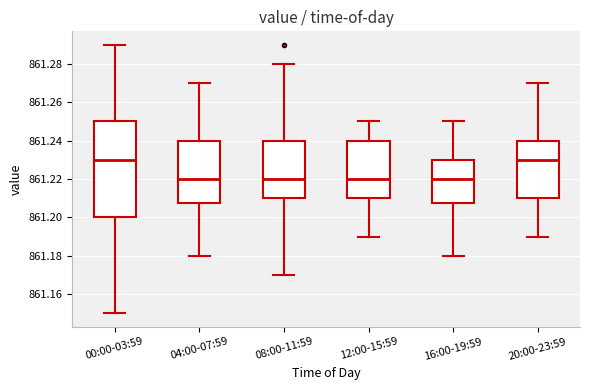

Reading left to right, read every box against the y-axis: the position of its median line, the range the box covers, and the ends of its whiskers. The values are not printed on the chart, so give them approximately, as read against the axis.

00:00-03:59: median 861.230, box 861.200 to 861.250, whiskers 861.150 to 861.290
04:00-07:59: median 861.220, box 861.208 to 861.240, whiskers 861.180 to 861.270
08:00-11:59: median 861.220, box 861.210 to 861.240, whiskers 861.170 to 861.280
12:00-15:59: median 861.220, box 861.210 to 861.240, whiskers 861.190 to 861.250
16:00-19:59: median 861.220, box 861.208 to 861.230, whiskers 861.180 to 861.250
20:00-23:59: median 861.230, box 861.210 to 861.240, whiskers 861.190 to 861.270